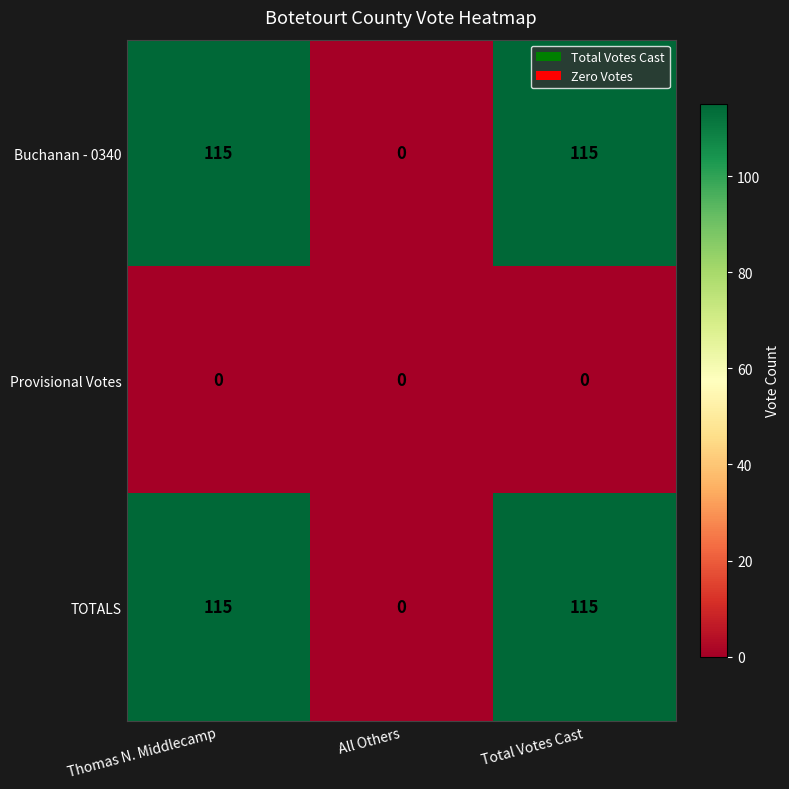

Which category has the lowest value in the Buchanan - 0340 series?

All Others